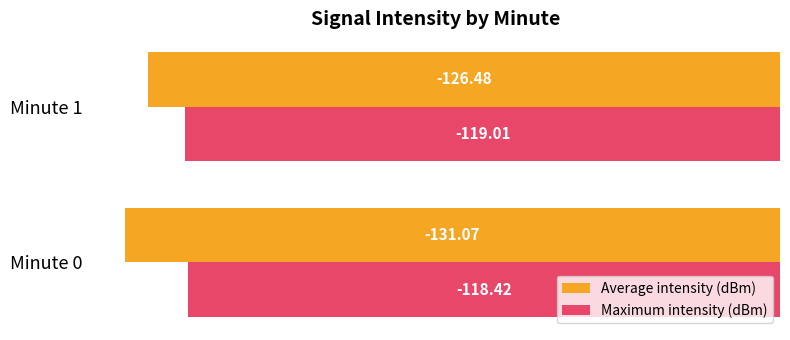

Rank the series by their maximum value, from lowest to highest.

Average intensity (dBm), Maximum intensity (dBm)